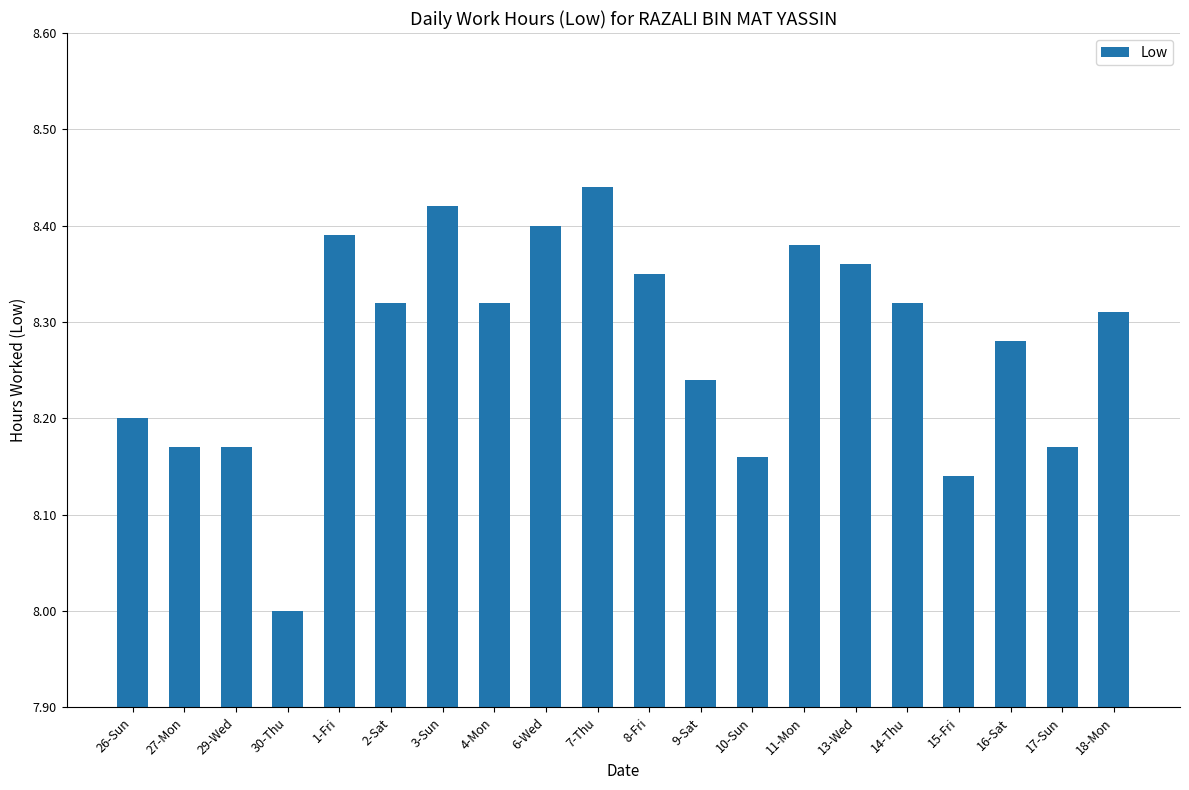

What is the difference between the second highest and minimum values?

0.4